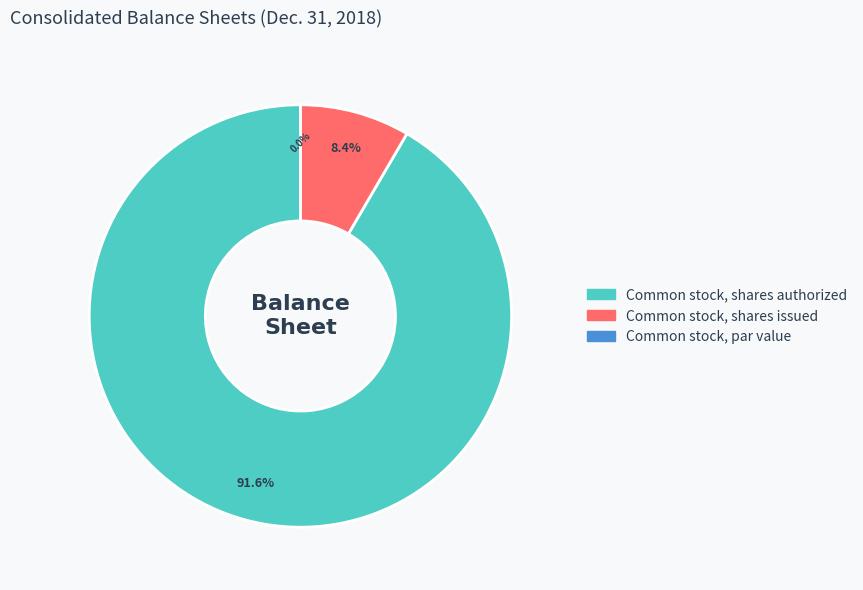

Between Common stock, shares issued and Common stock, par value, which is larger?

Common stock, shares issued